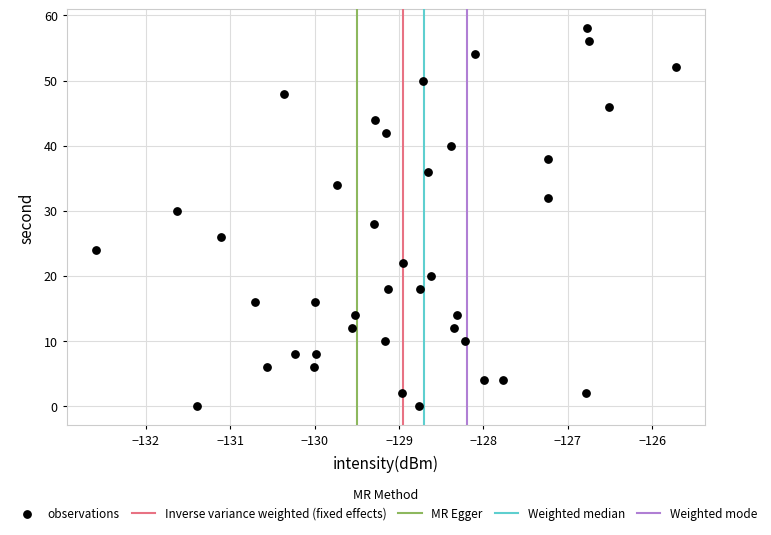

What is the range of Y values (max minus min)?

58